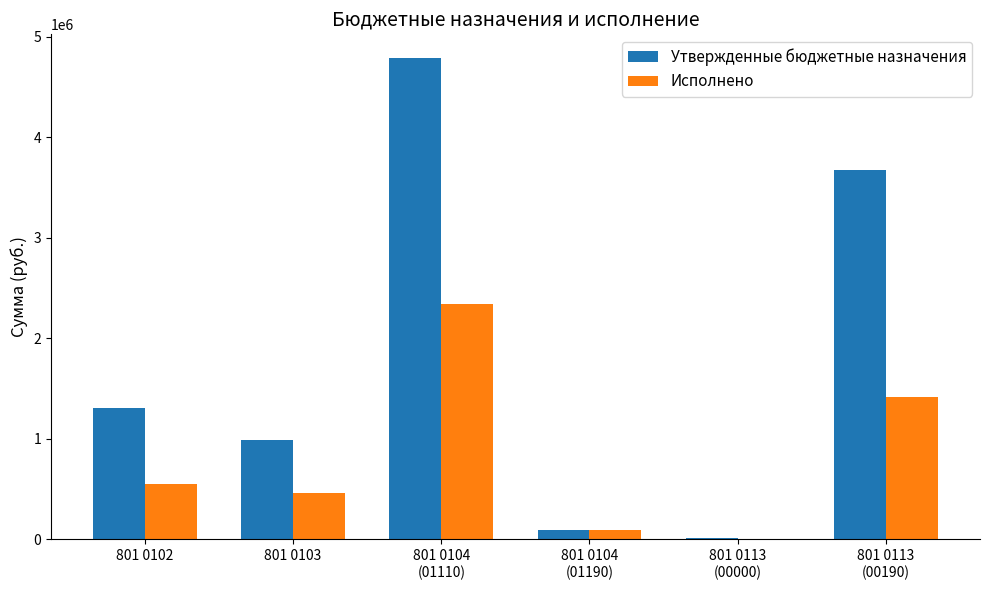

Between 801 0102 and 801 0103, which series saw the biggest shift?

Утвержденные бюджетные назначения